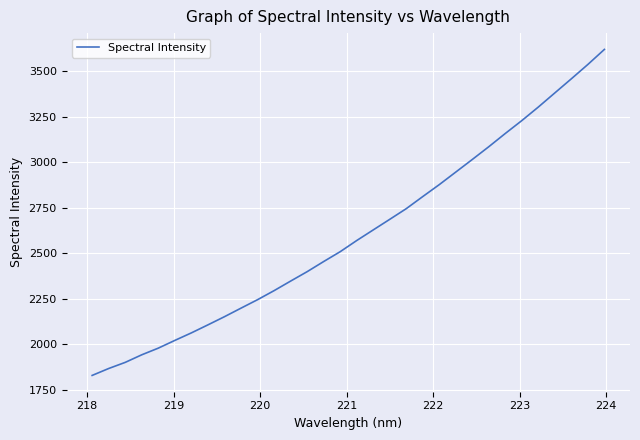

What is the difference between the maximum and minimum values?

1789.1